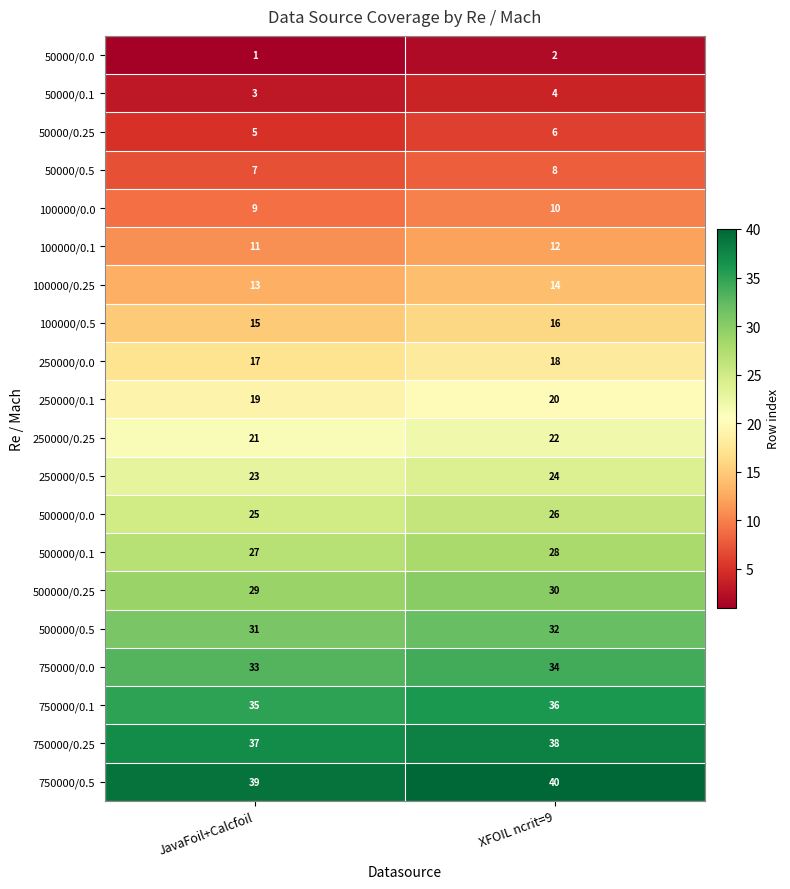

The value of 50000/0.5 at XFOIL ncrit=9 is 5. True or false?

False